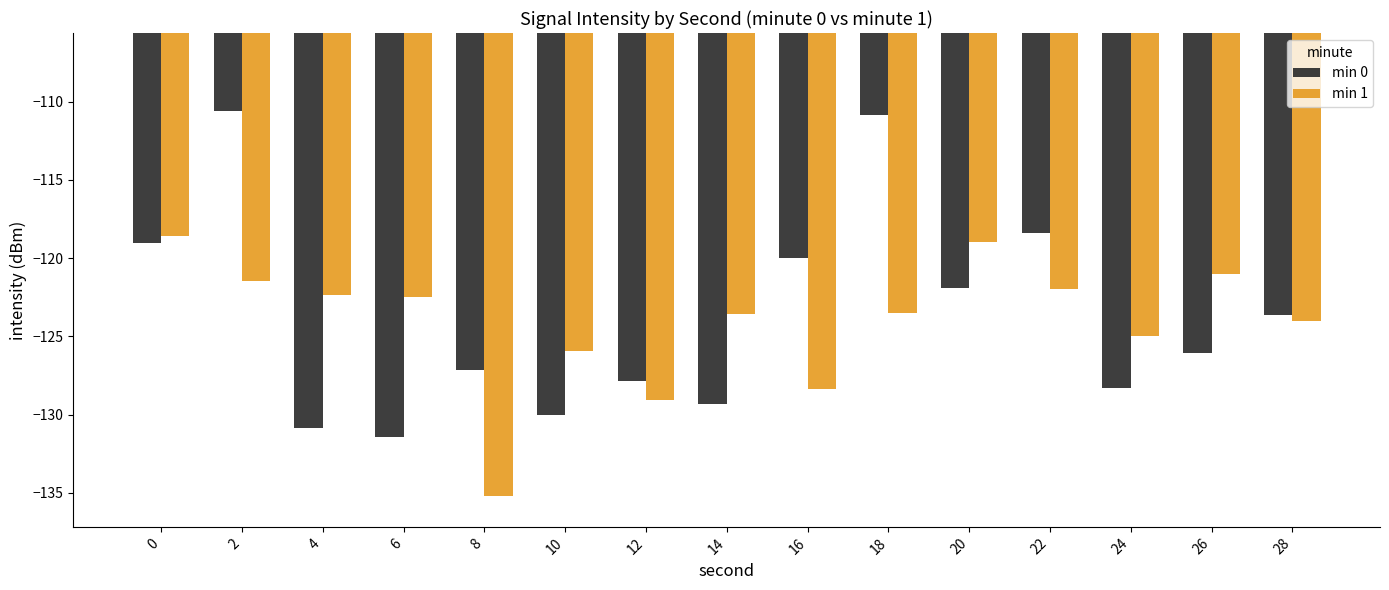

What is the total value across all series at 18?

-234.4